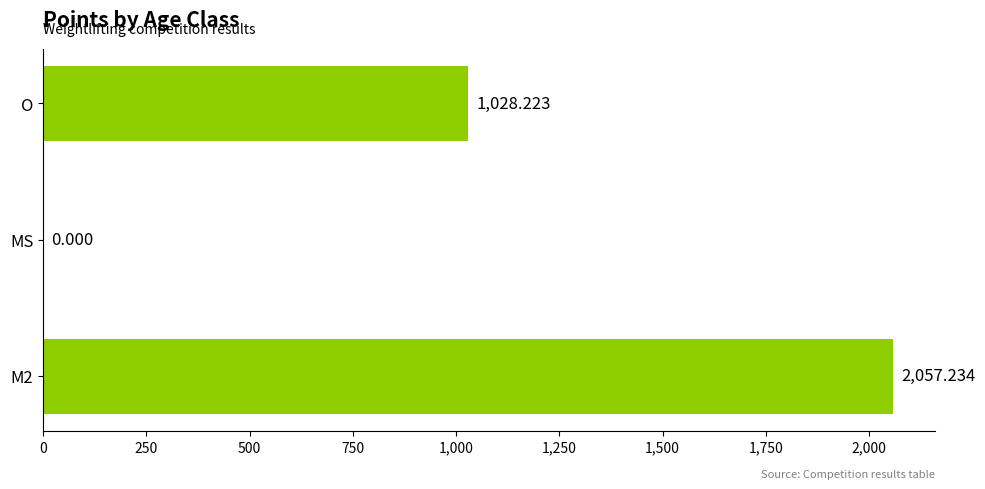

Between MS and O, which is larger?

O